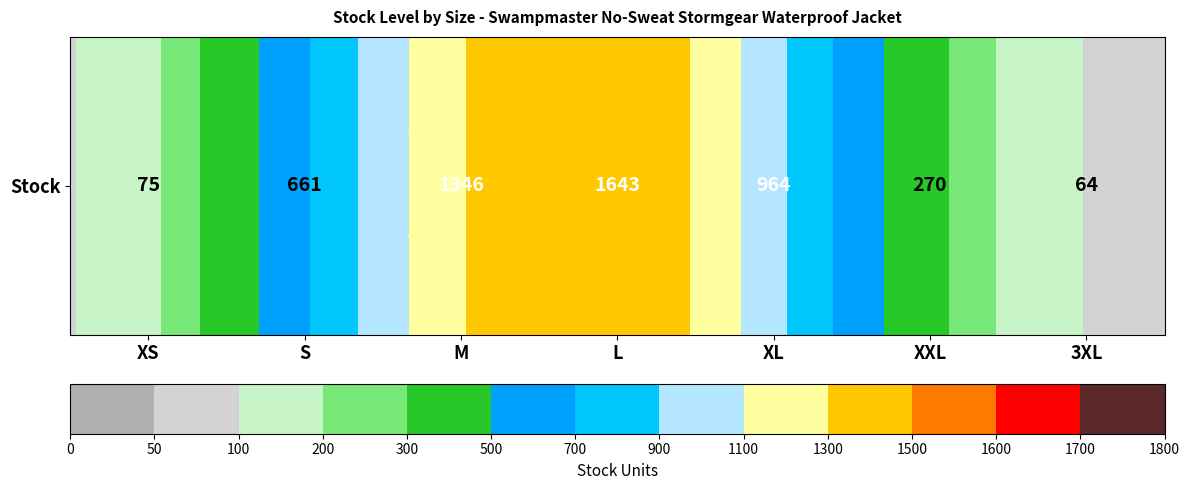

What is the maximum value shown in the chart?

1643